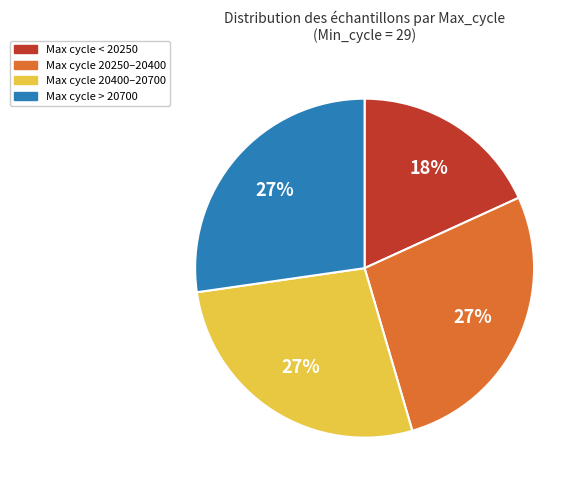

To the nearest percent, what percentage of the pie is Max cycle 20250–20400?

27%